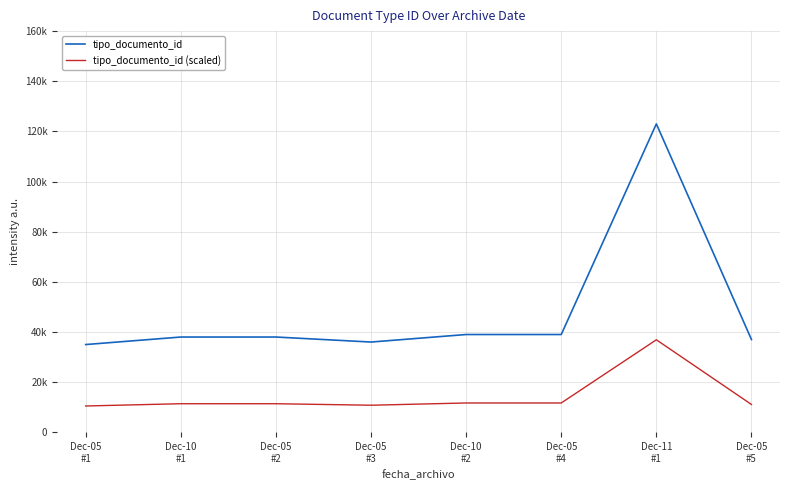

At which label does tipo_documento_id first exceed 38000?

Dec-10
#2